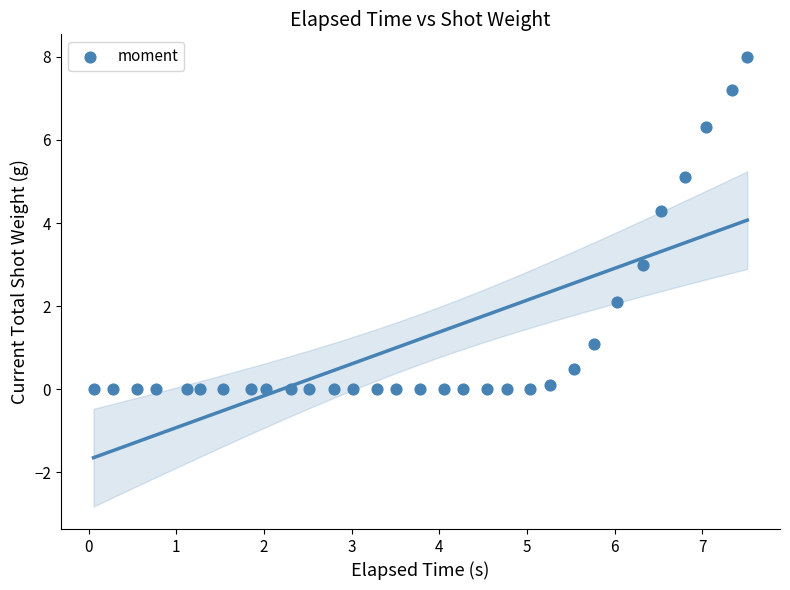

What Y value in the scatter plot is closest to 4?

4.3